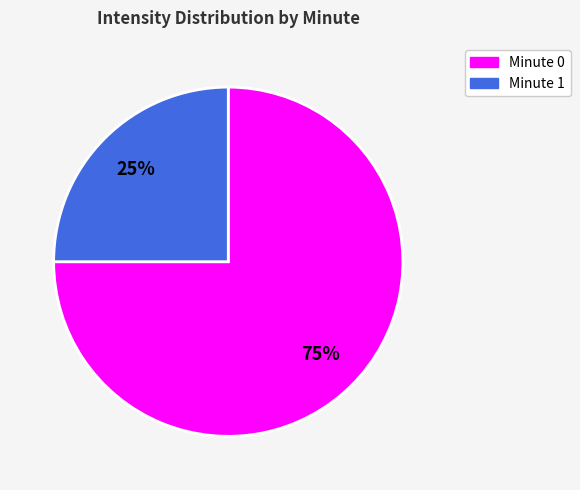

Does Minute 0 represent more than half of the total?

Yes